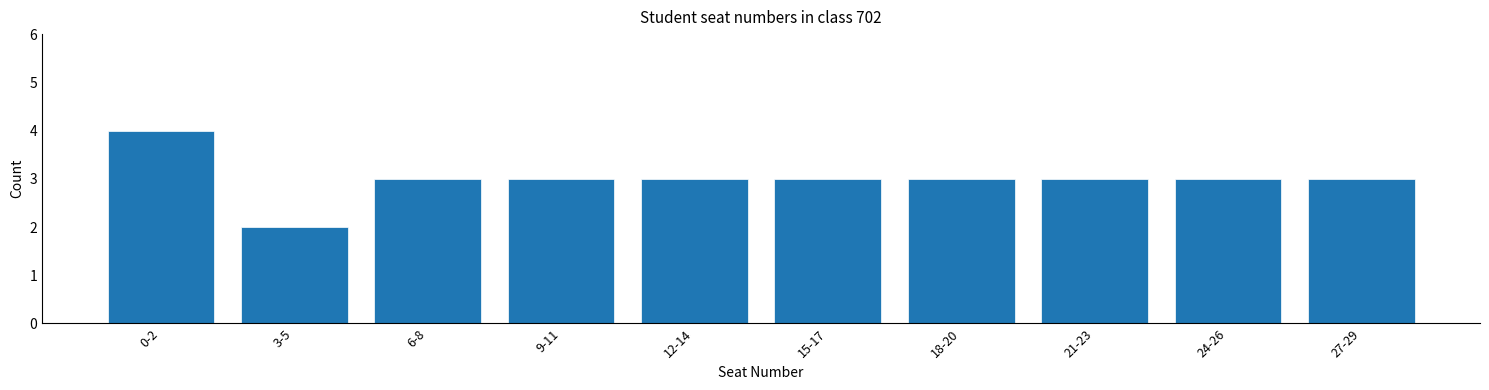

Reading right to left, list all the values displayed in this chart.

27-29=3	24-26=3	21-23=3	18-20=3	15-17=3	12-14=3	9-11=3	6-8=3	3-5=2	0-2=4